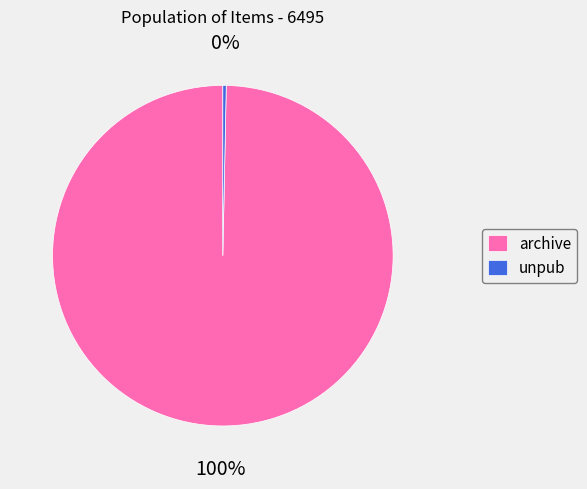

How many slices are in this pie chart?

2